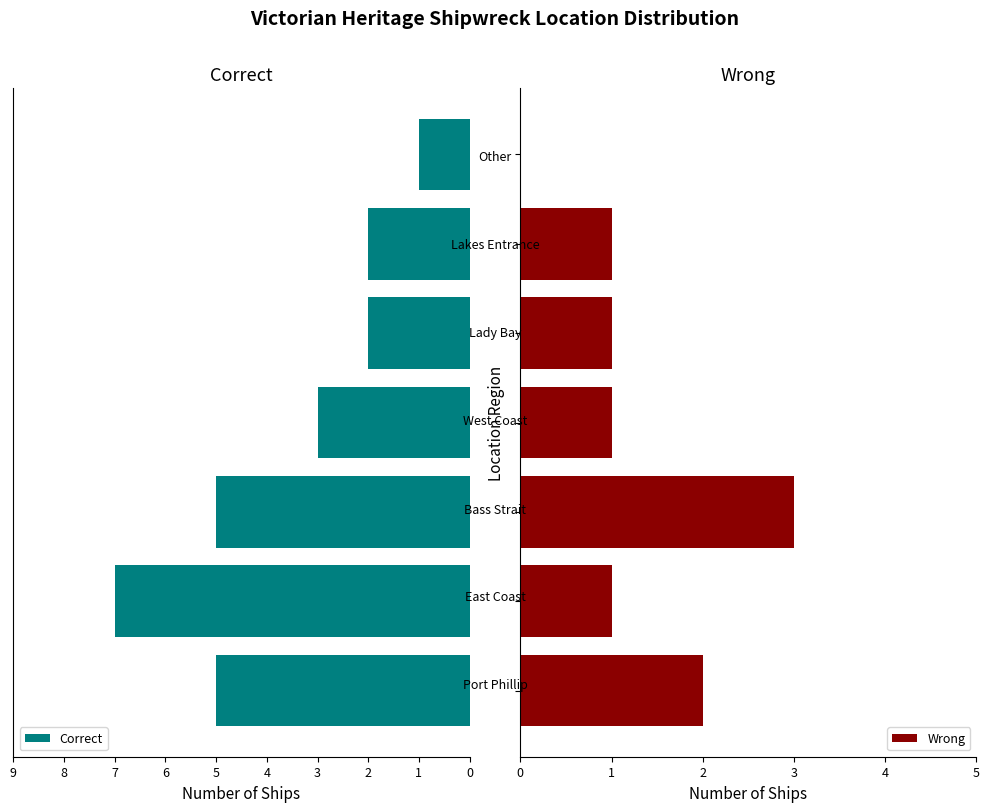

Reading right to left, extract all data points from this chart.

Correct: 6=1	5=2	4=2	3=3	2=5	1=7	0=5
Wrong: 6=0	5=1	4=1	3=1	2=3	1=1	0=2